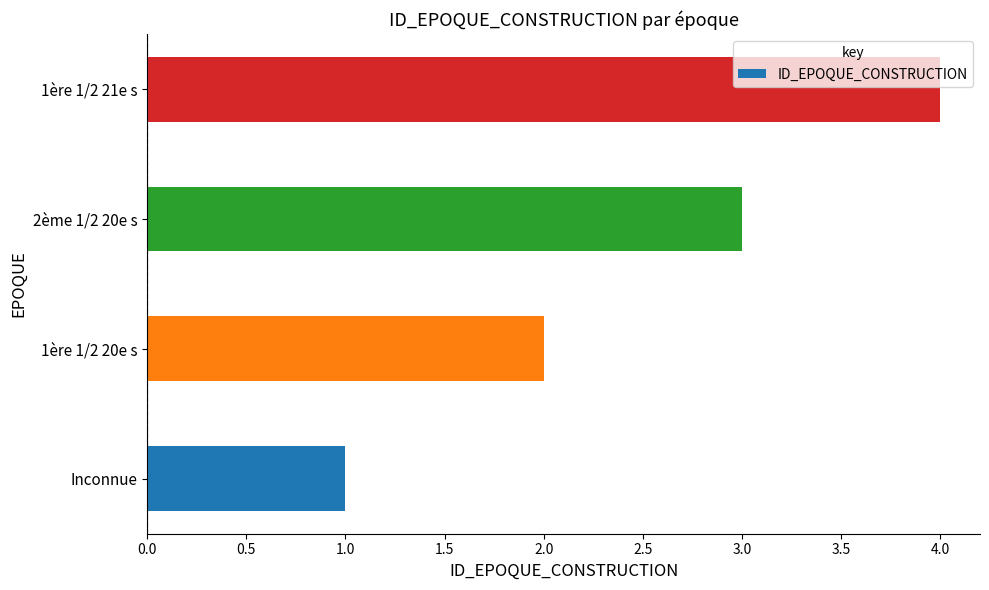

At which label is the value closest to 2?

1ère 1/2 20e s